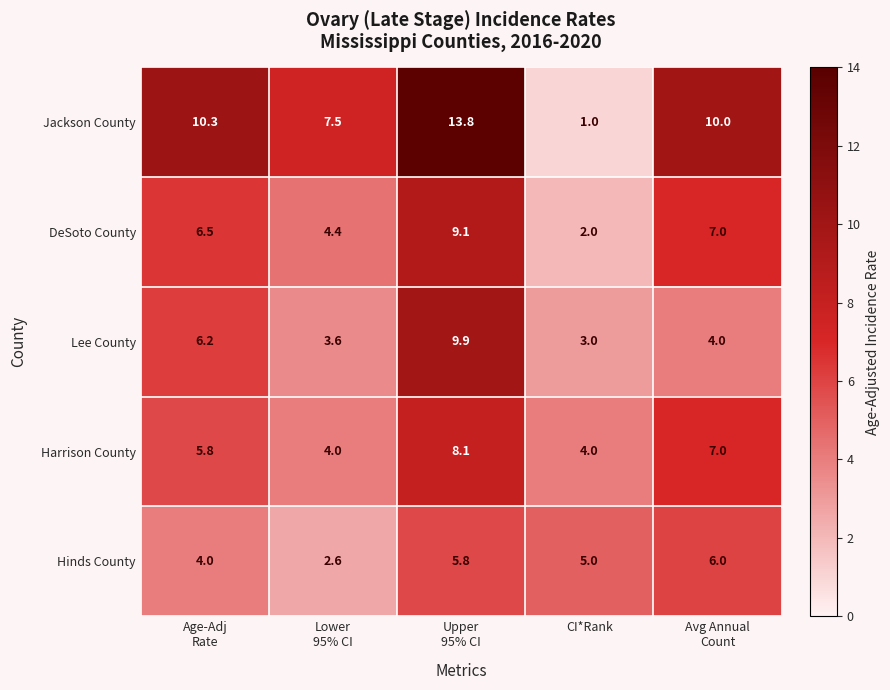

Is it true that Lee County equals 5.1 at CI*Rank?

False